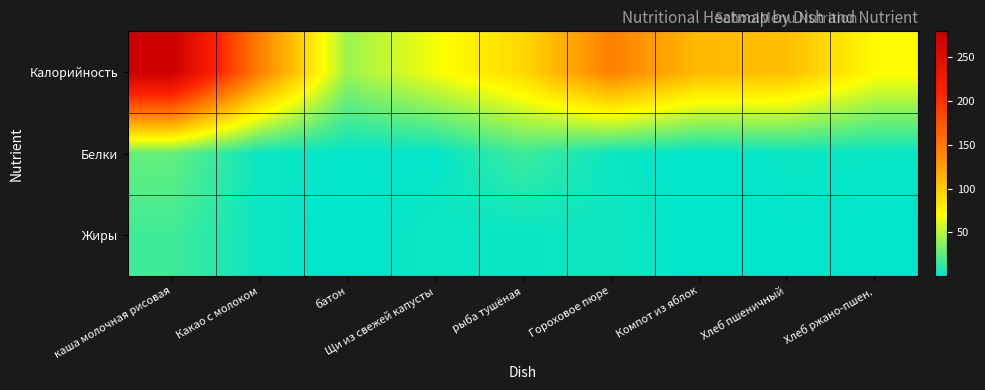

Reading left to right, extract all data points from this chart.

Калорийность: каша молочная рисовая=279.6	Какао с молоком=145.2	батон=43.0	Щи из свежей капусты=67.8	рыба тушёная=92.5	Гороховое пюре=145.2	Компот из яблок=110.0	Хлеб пшеничный=107.2	Хлеб ржано-пшен.=72.4
Белки: каша молочная рисовая=27.8	Какао с молоком=3.5	батон=1.3	Щи из свежей капусты=1.4	рыба тушёная=17.5	Гороховое пюре=3.3	Компот из яблок=0.2	Хлеб пшеничный=3.1	Хлеб ржано-пшен.=2.6
Жиры: каша молочная рисовая=18.0	Какао с молоком=3.7	батон=0.2	Щи из свежей капусты=3.9	рыба тушёная=2.4	Гороховое пюре=4.9	Компот из яблок=0.2	Хлеб пшеничный=1.1	Хлеб ржано-пшен.=0.8